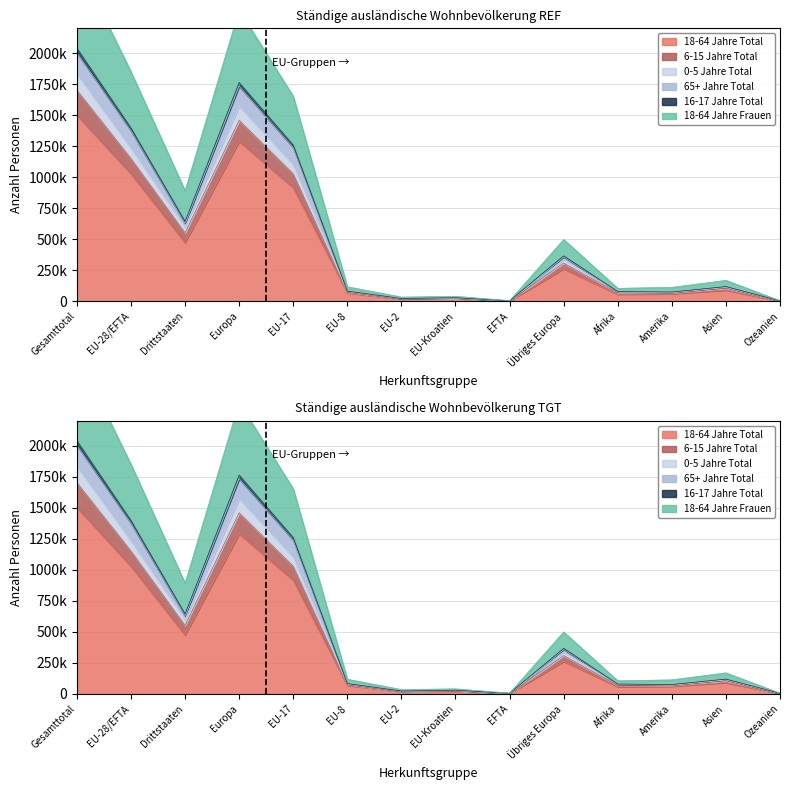

What is the label of the 9th point from the right?

EU-8